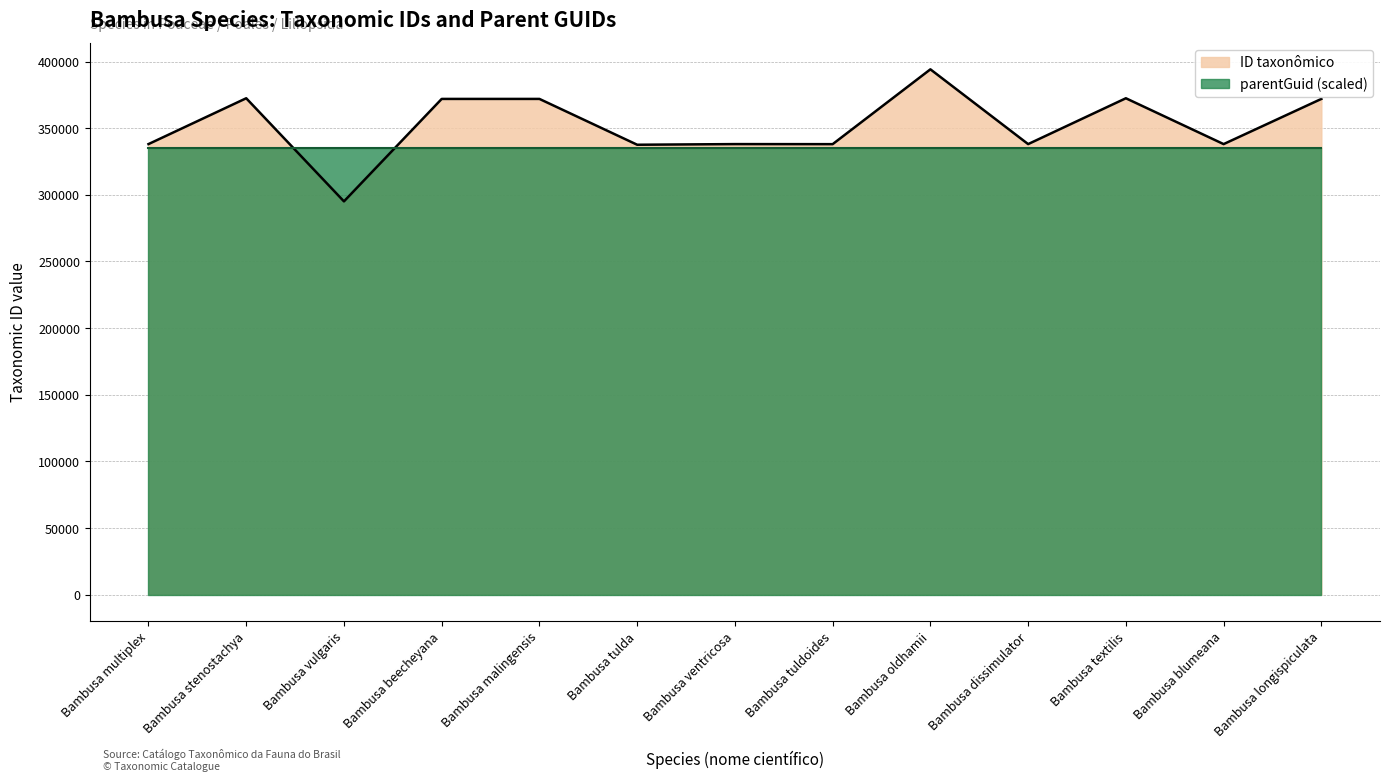

What is the maximum value shown in the chart?

394203